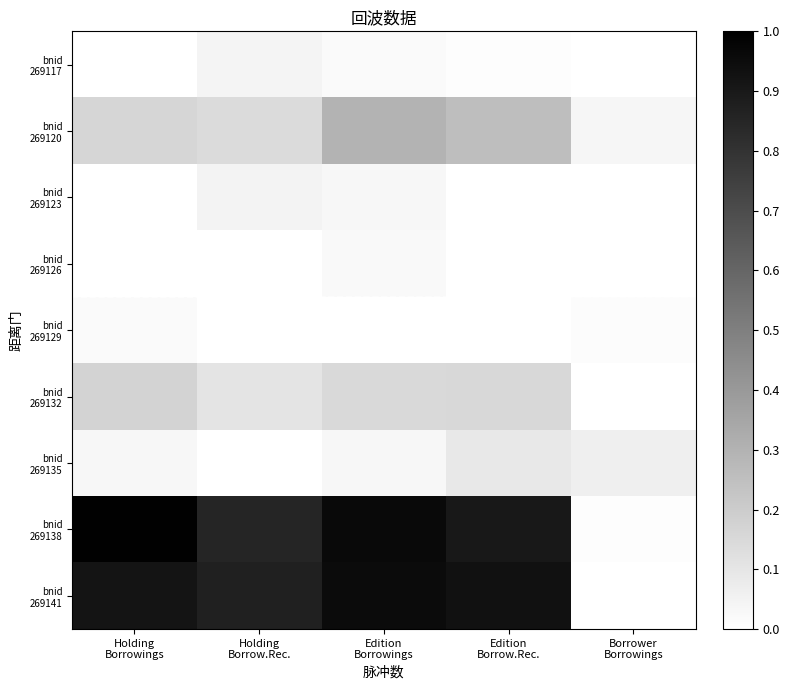

Which series has the largest total across all categories?

bnid 269138